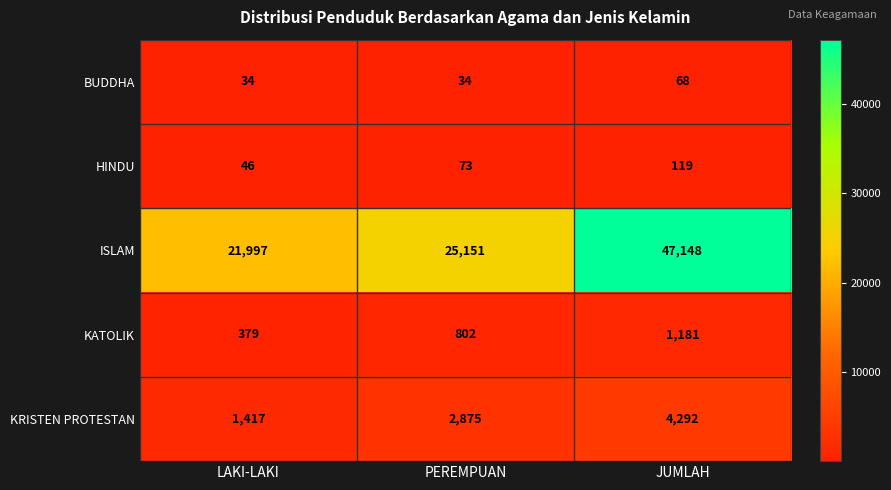

What is the difference between the highest and lowest values at JUMLAH?

47080